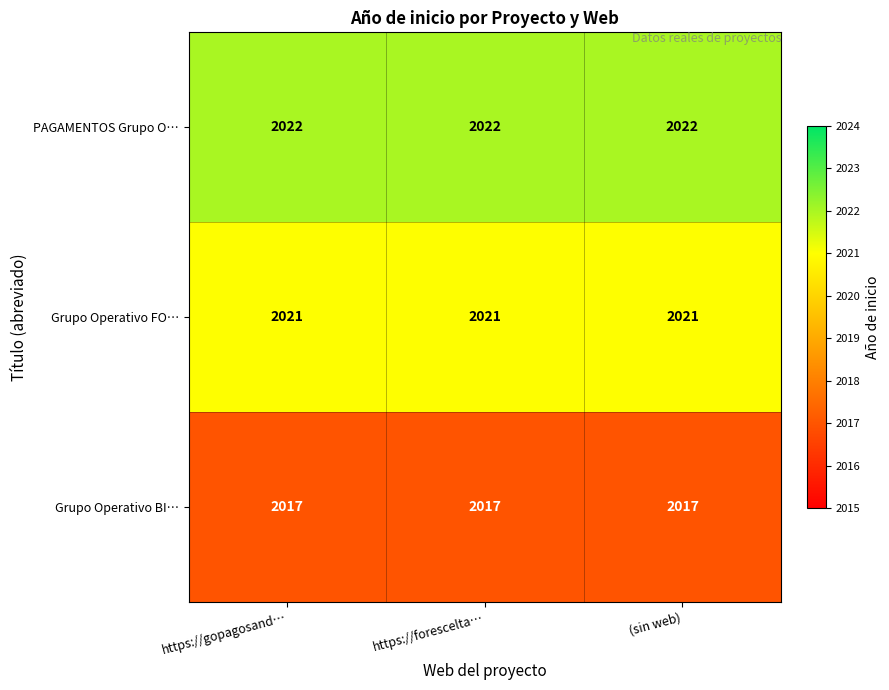

Which series has the largest total across all categories?

PAGAMENTOS Grupo O…